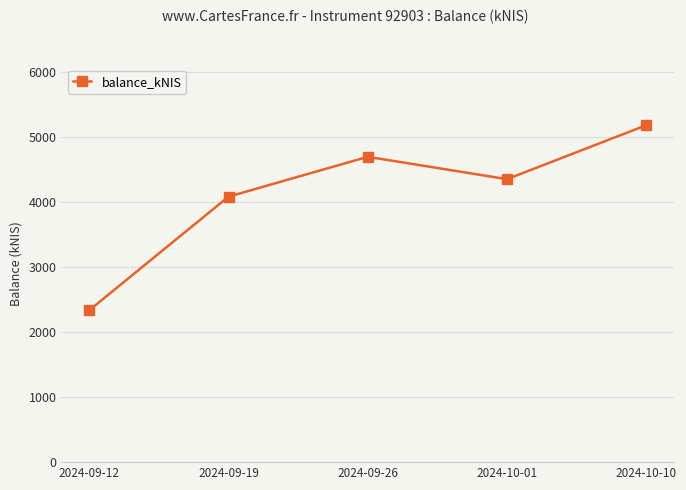

What is the difference between the values at 2024-09-12 and 2024-10-10?

2843.8